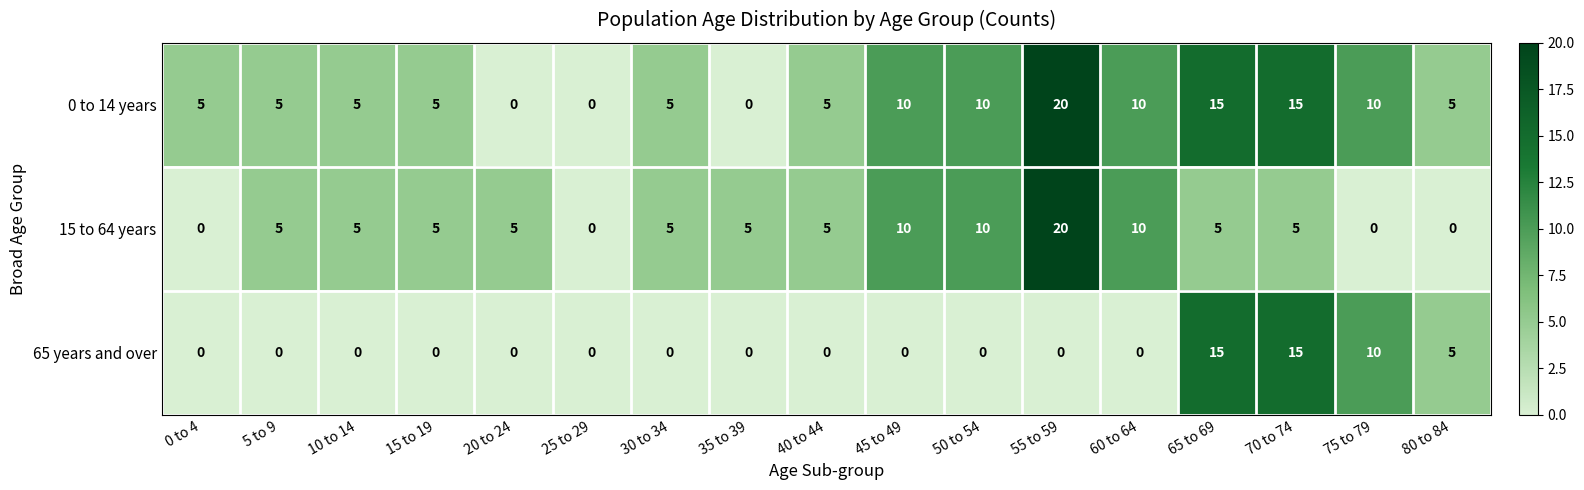

What is the difference between the maximum and minimum values in the 65 years and over series?

15